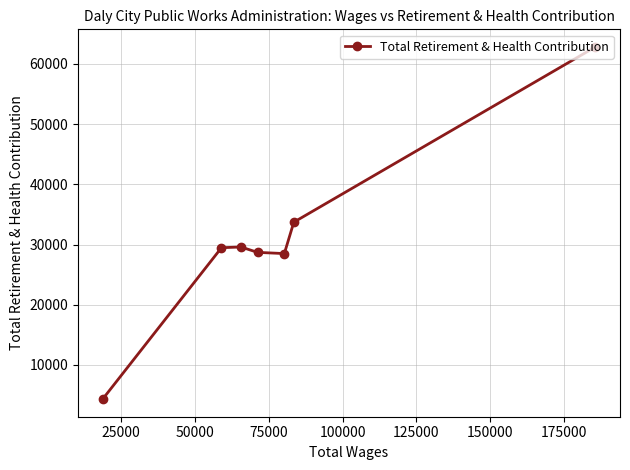

What is the difference between the maximum and minimum values?

58488